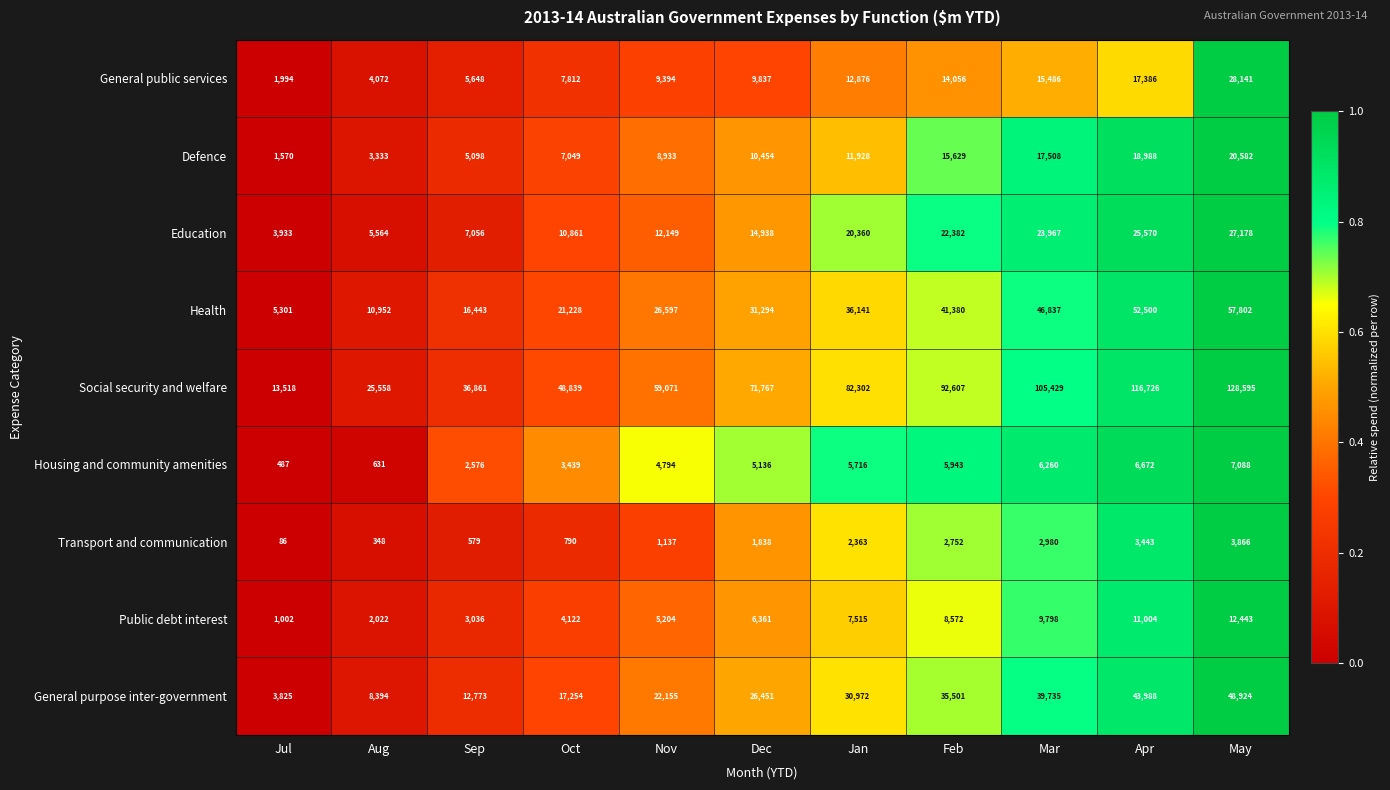

At Mar, list the series in order from largest to smallest.

Social security and welfare, Health, General purpose inter-government, Education, Defence, General public services, Public debt interest, Housing and community amenities, Transport and communication